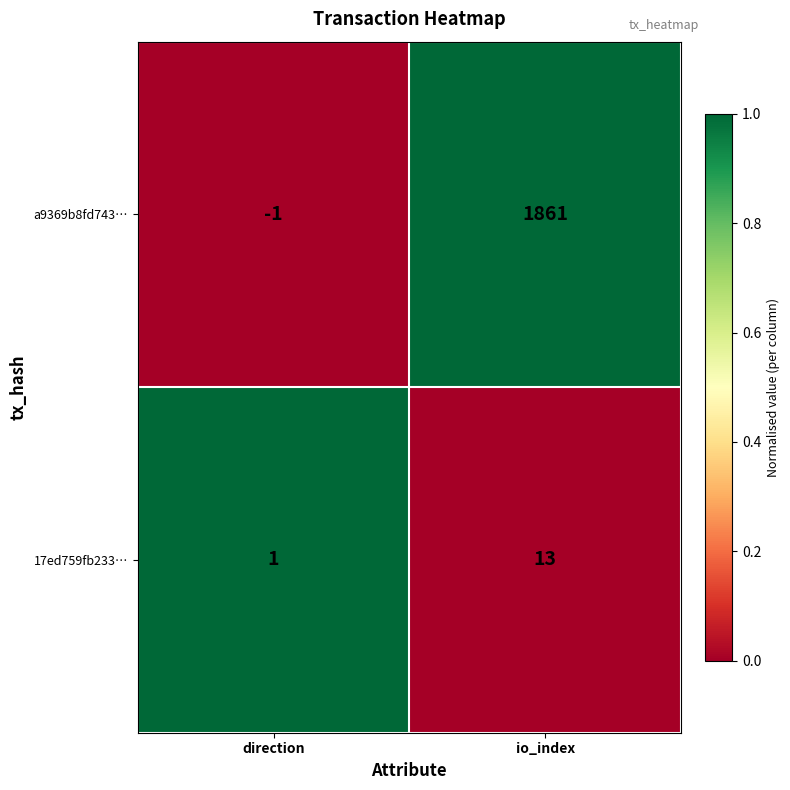

At how many categories does at least one series exceed 0?

2